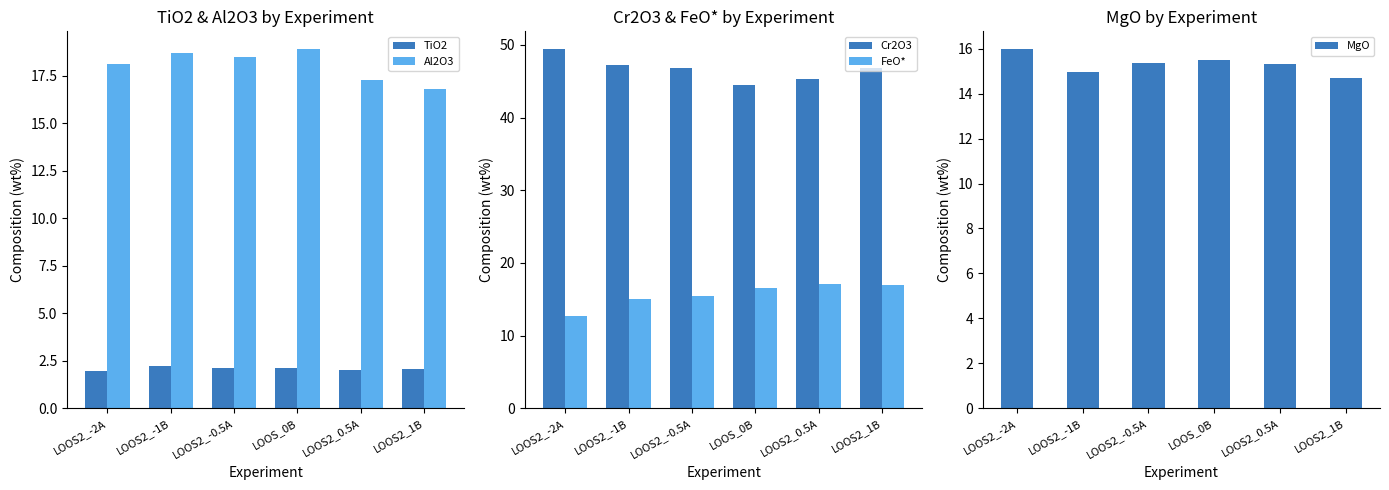

What is the spread (max minus min) of values at LOOS2_0.5A?

43.3